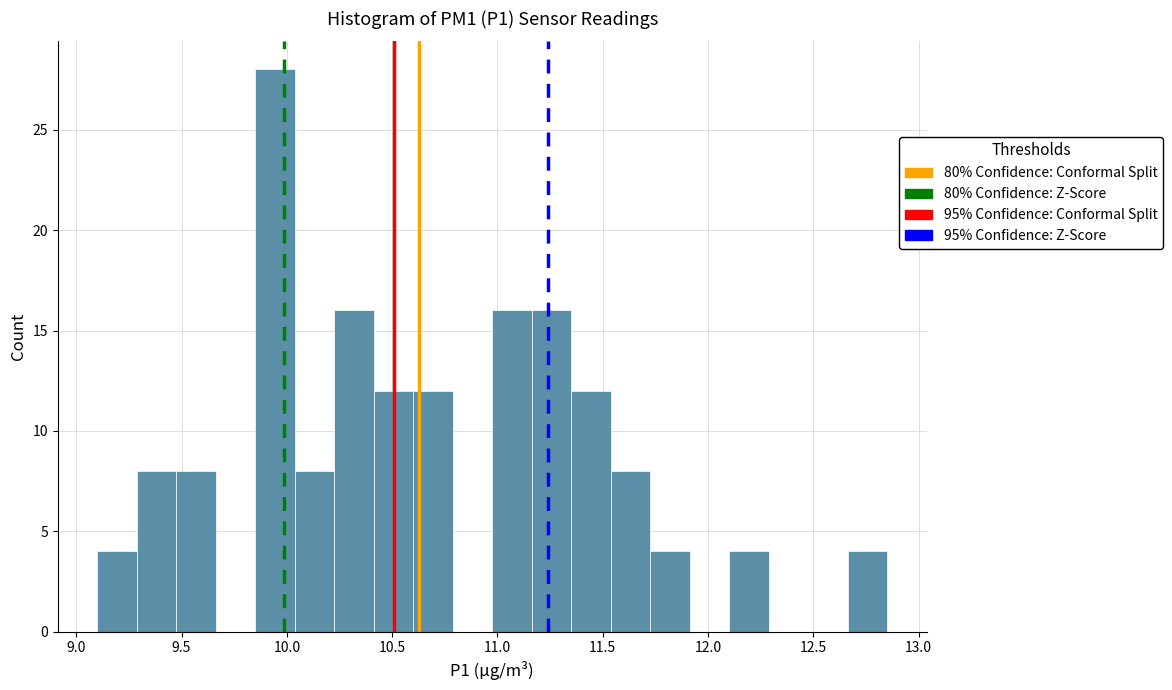

Read against the x-axis, roughly where is the centre of the tallest bar?

9.95